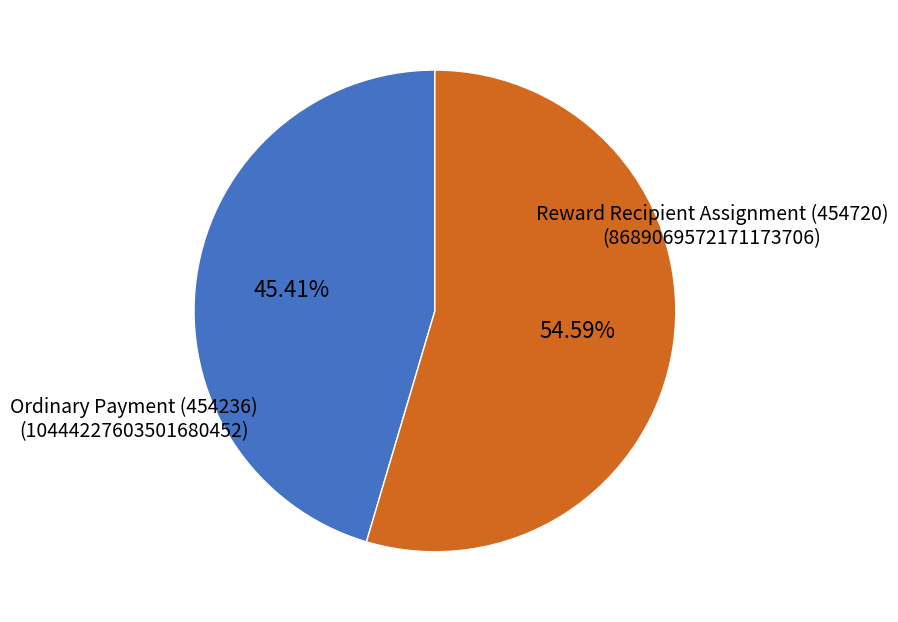

The Ordinary Payment (454236) slice represents 66% of the pie. True or false?

False